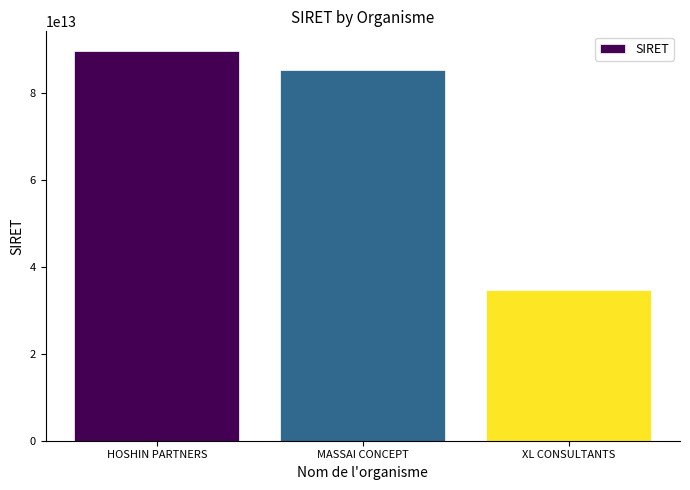

At which label is the value closest to 62274736050030?

MASSAI CONCEPT